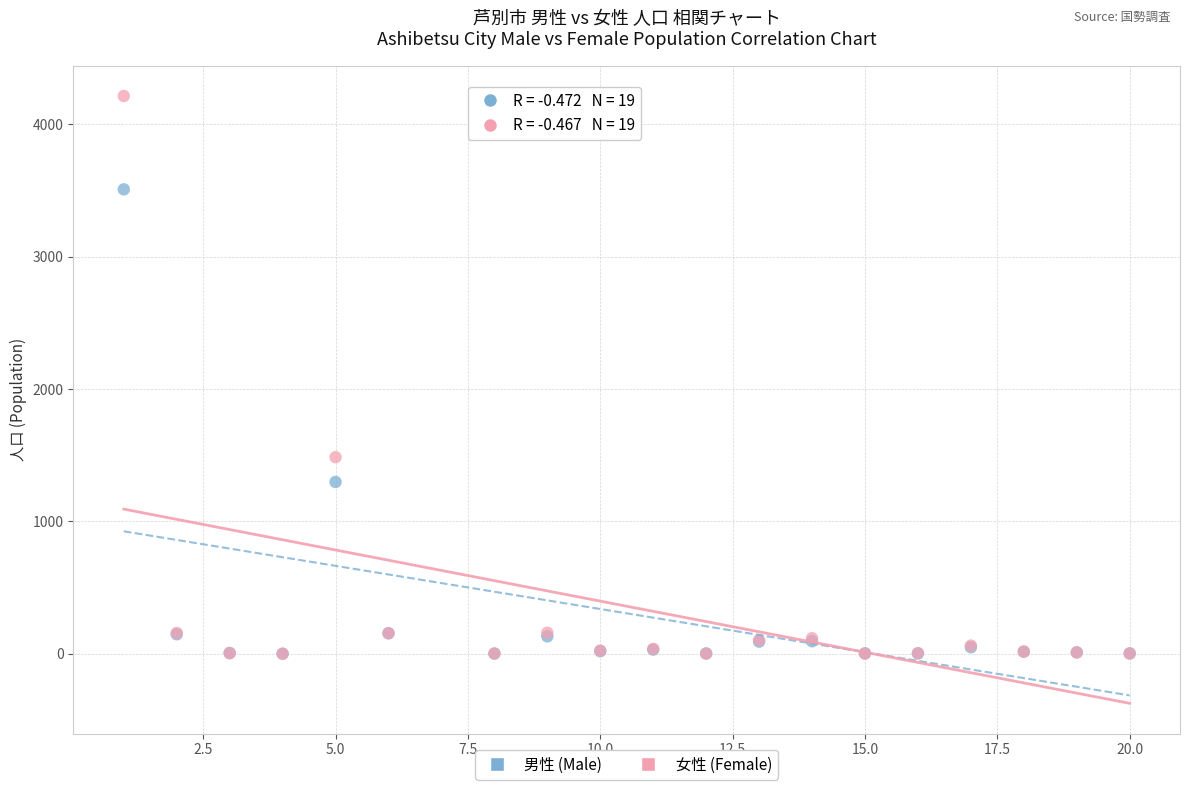

Across all series, what Y value is closest to 2106?

1485